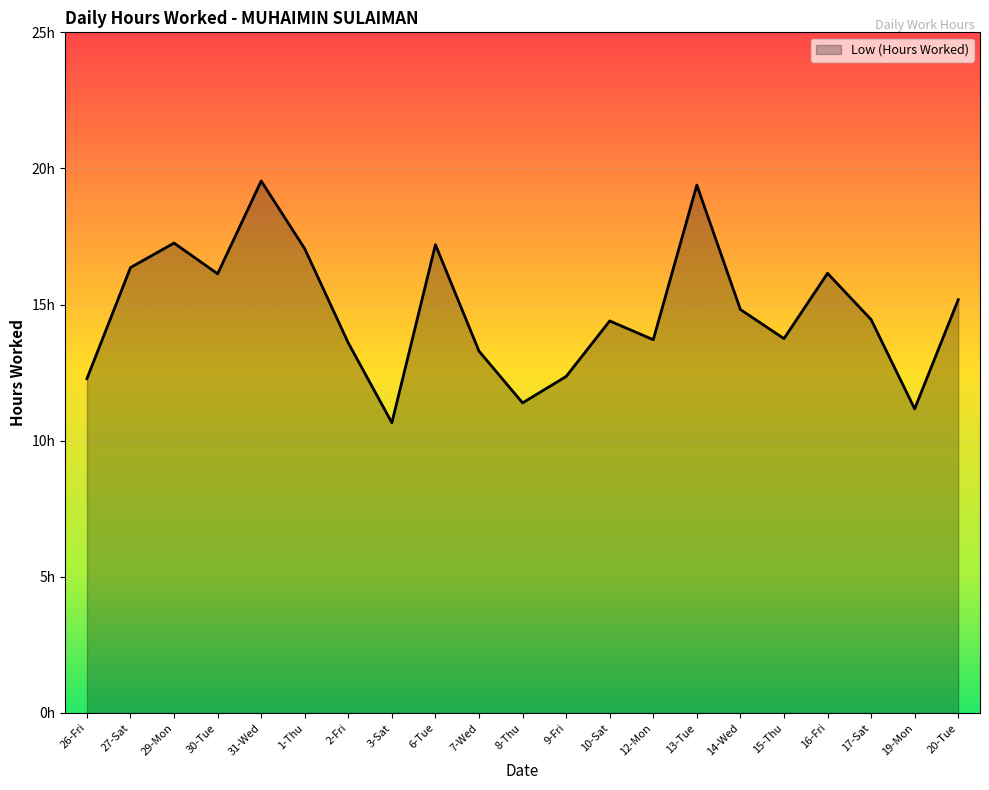

What is the ratio of the value at 14-Wed to the value at 29-Mon?

0.9